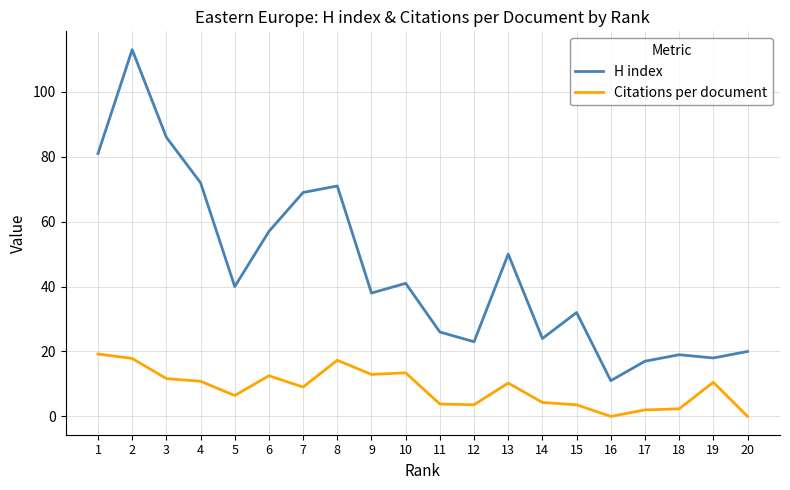

Is the value of Citations per document at 18 greater than the value of H index at 19?

No